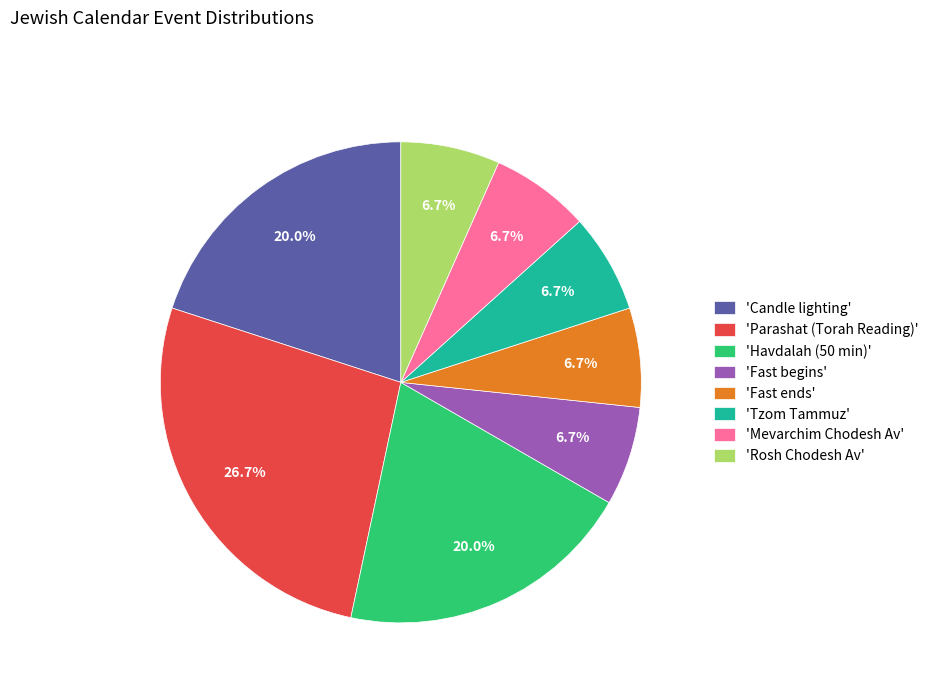

What is the largest slice in the pie chart?

'Parashat (Torah Reading)'